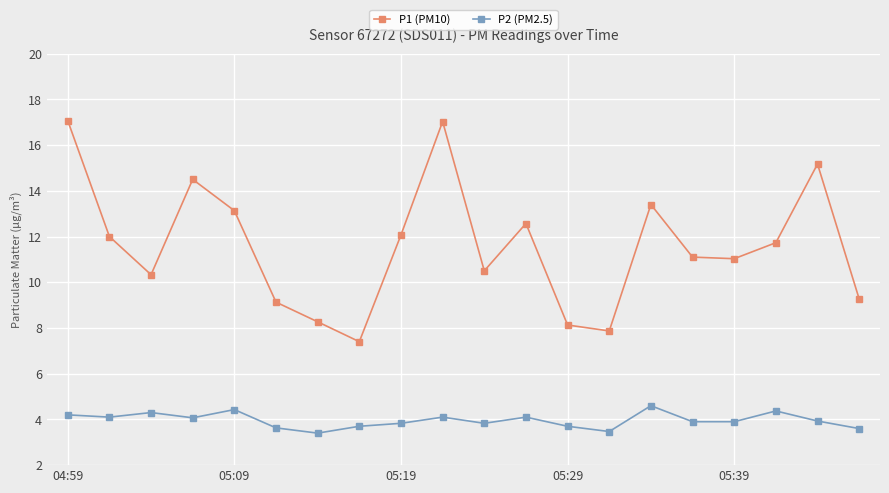

At how many categories does at least one series exceed 9?

16